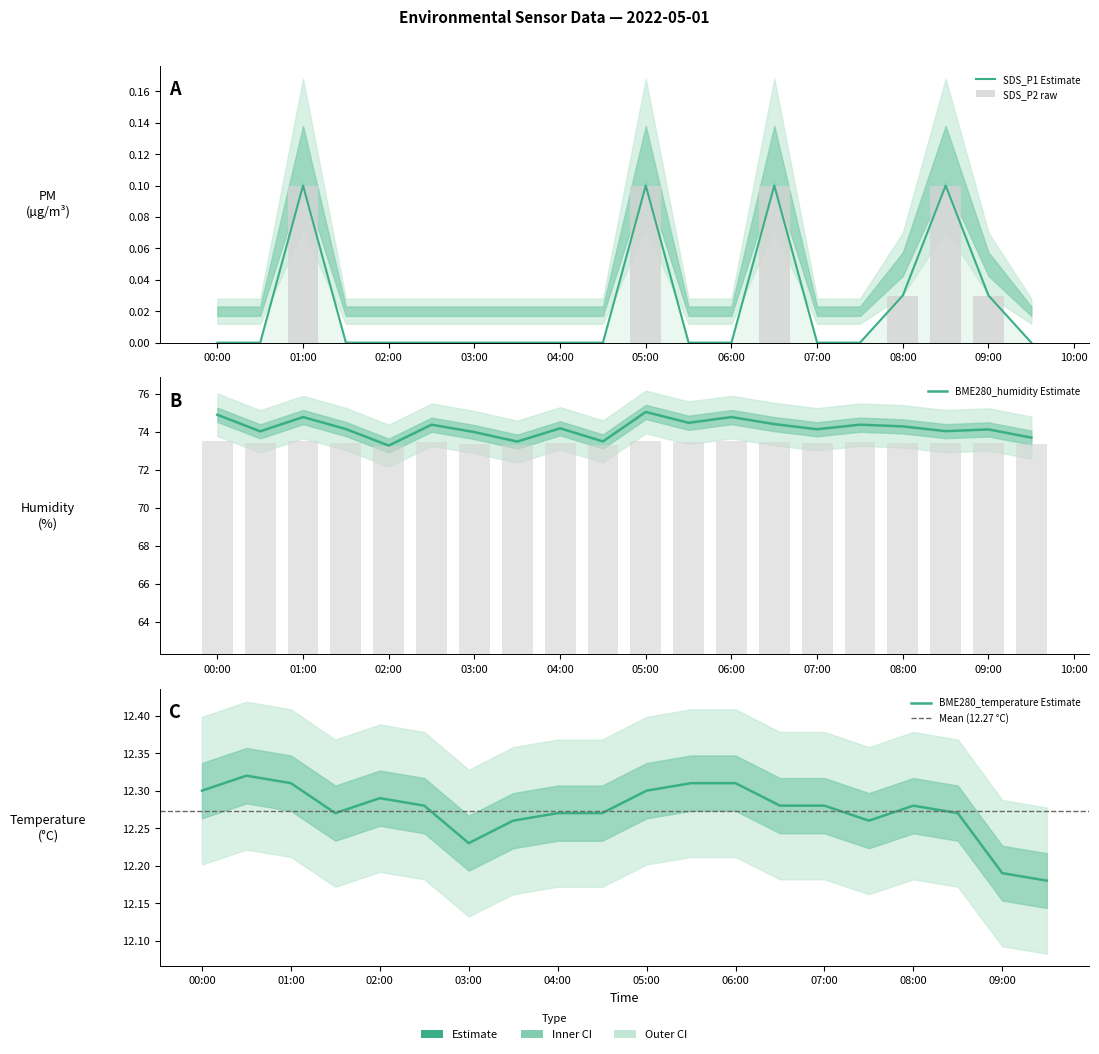

At which label is BME280_humidity closest to 74?

03:00